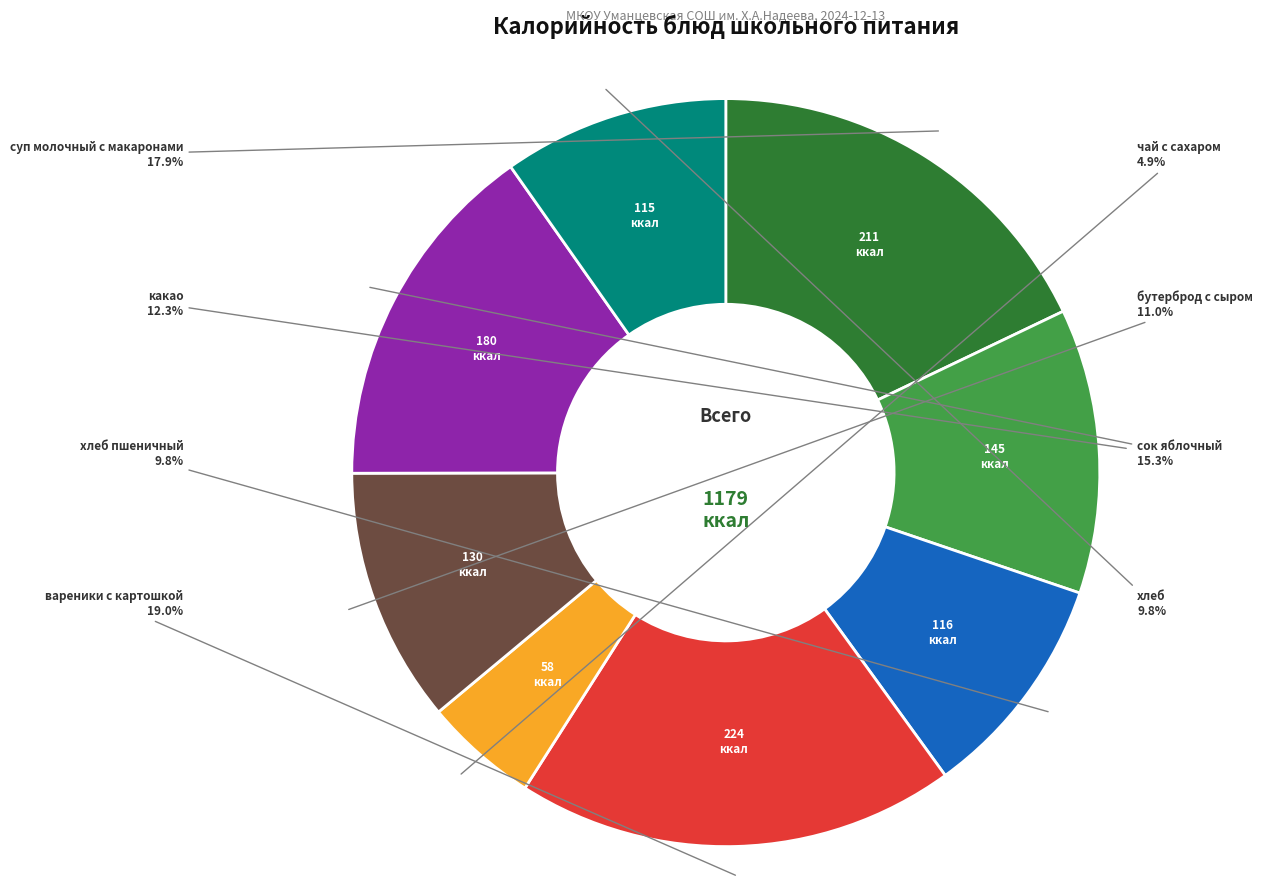

Between хлеб пшеничный and бутерброд с сыром, which is larger?

бутерброд с сыром